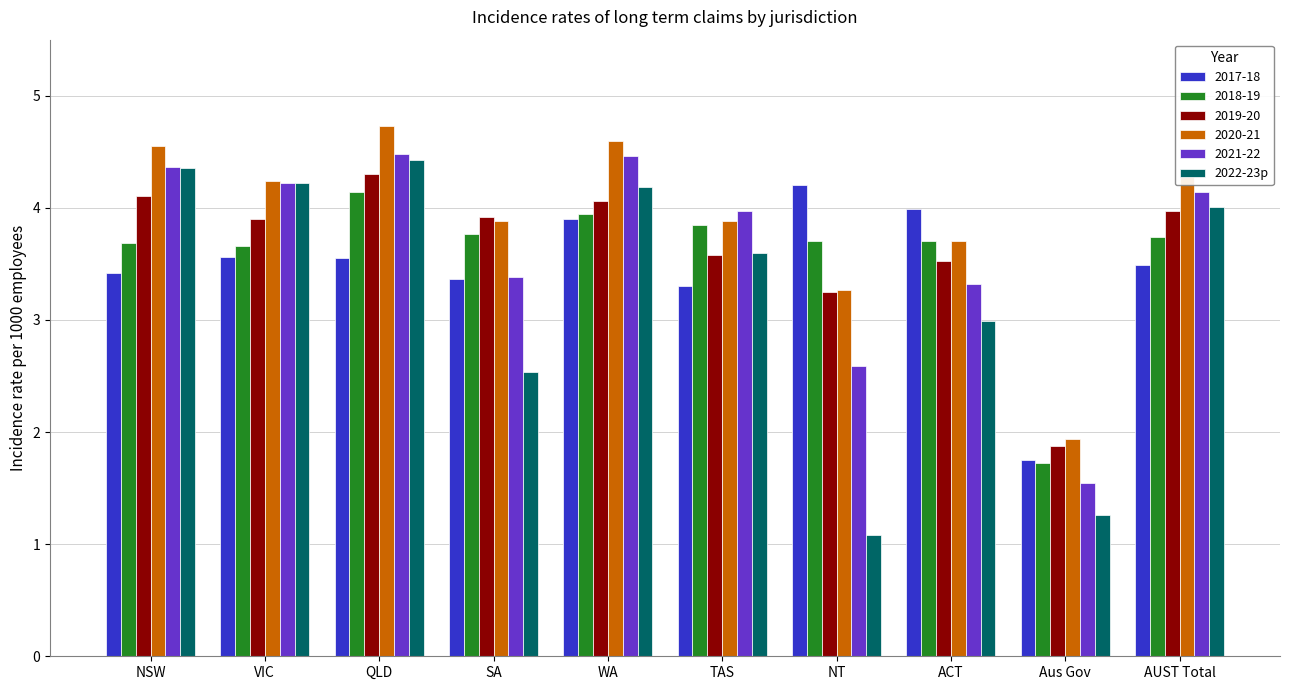

At which label is 2018-19 closest to 2?

Aus Gov